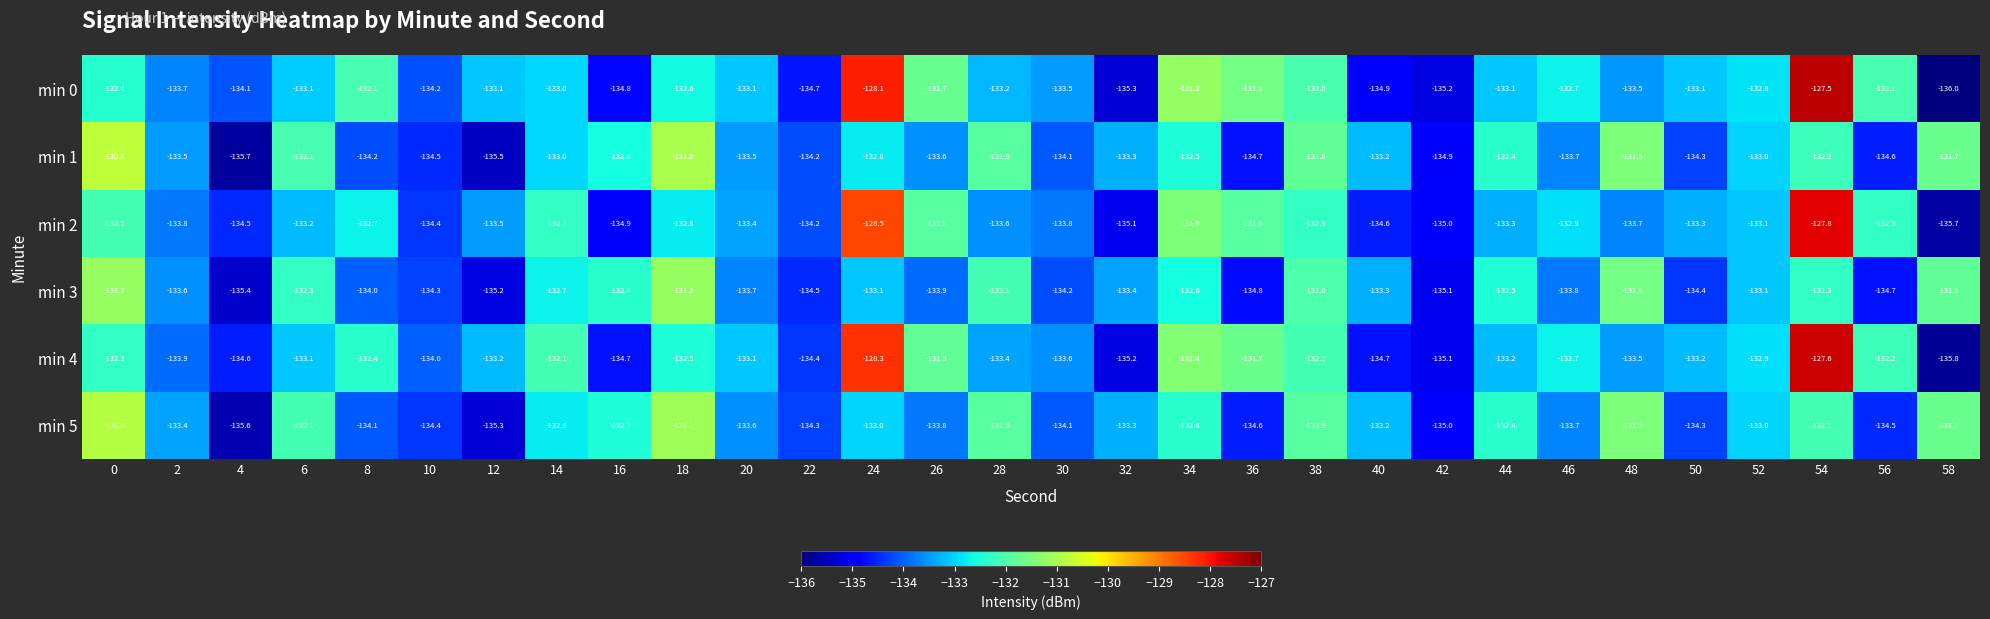

The value of min 0 at 8 is -132.1. True or false?

True